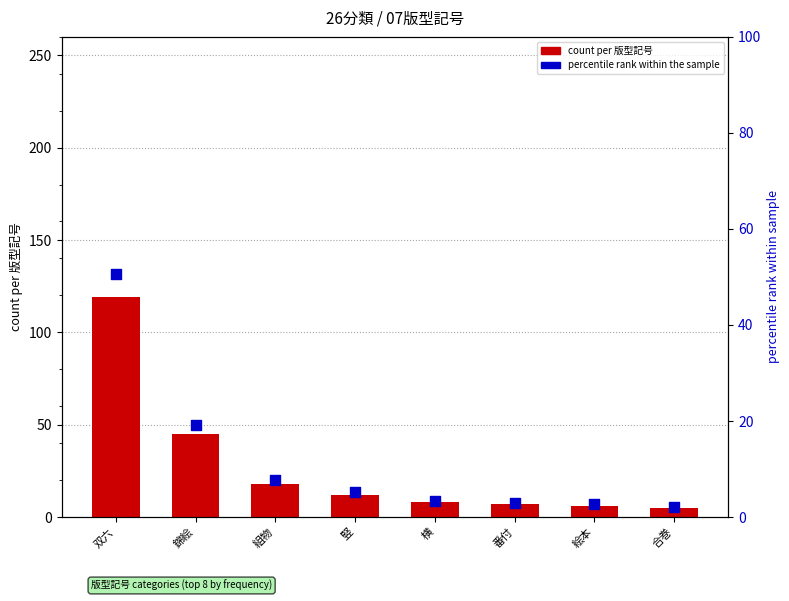

At how many categories does at least one series exceed 80?

1